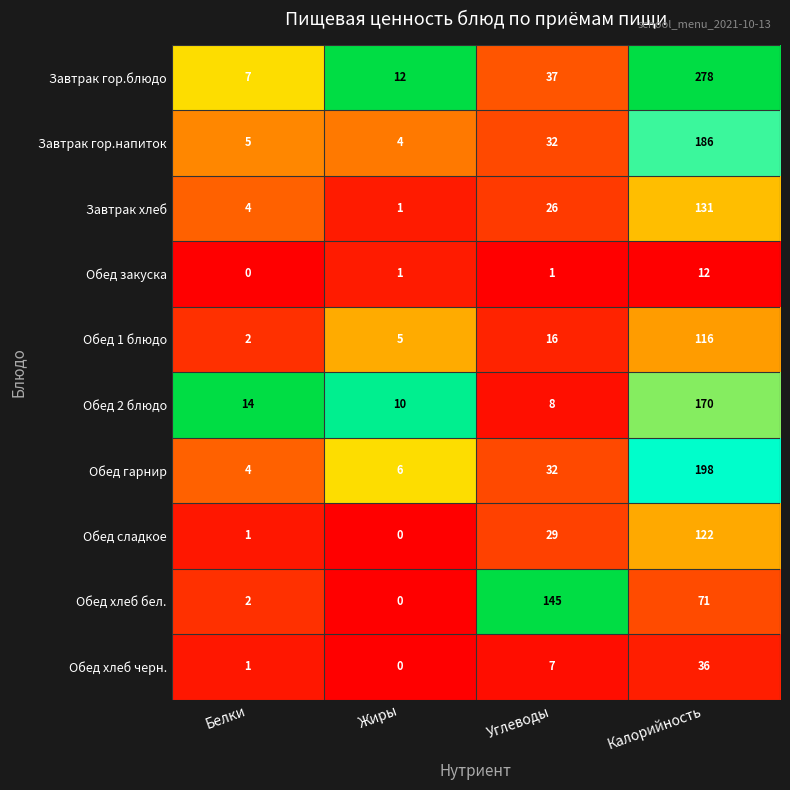

List the series in order of their peak value, lowest first.

Обед закуска, Обед хлеб черн., Обед 1 блюдо, Обед сладкое, Завтрак хлеб, Обед хлеб бел., Обед 2 блюдо, Завтрак гор.напиток, Обед гарнир, Завтрак гор.блюдо